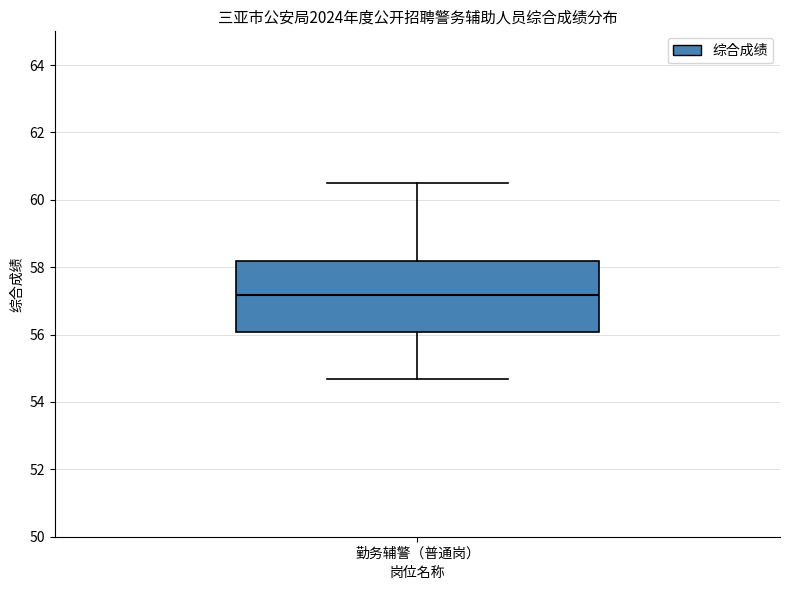

Read this box plot against the y-axis: the position of the median line, the range covered by the box, and the ends of both whiskers. The values are not printed on the chart, so give them approximately, as read against the axis.

median 57.2, box 56.0 to 58.2, whiskers 54.6 to 60.6